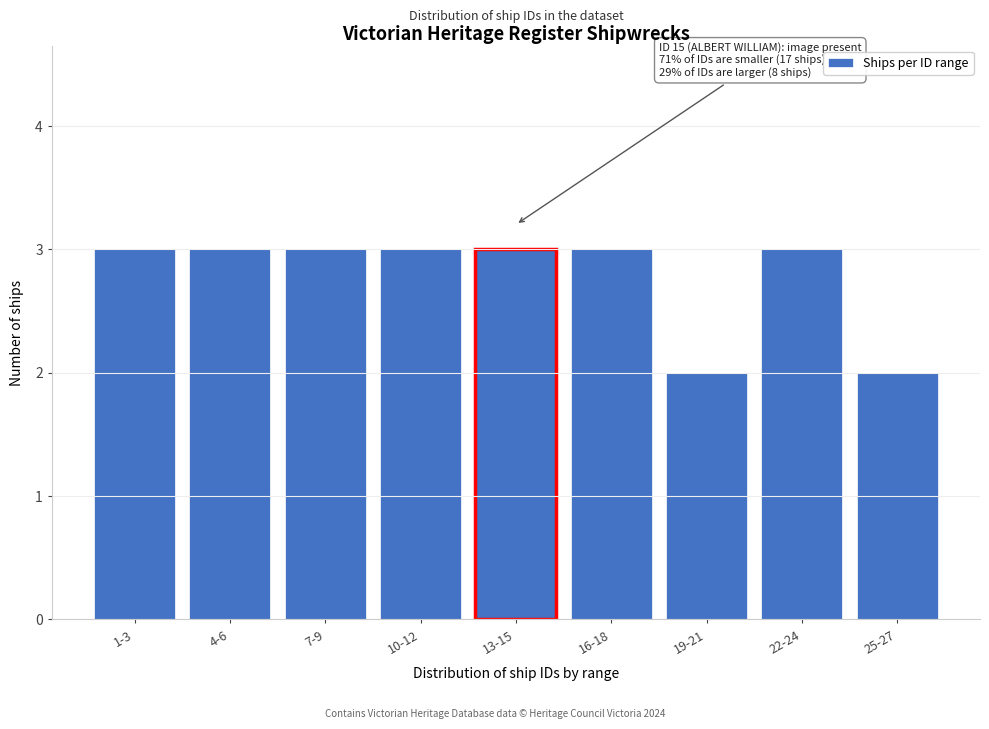

Reading right to left, what are all the values shown in this chart?

2	3	2	3	3	3	3	3	3